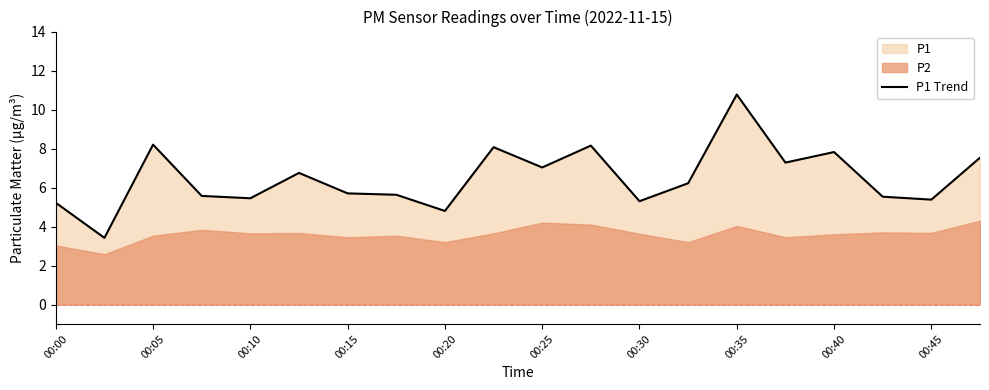

True or false: the data shows 8.2 at 11.

True